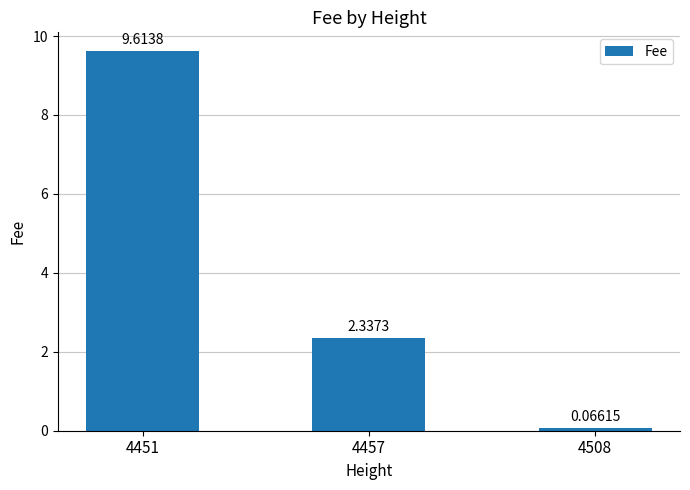

List the labels in order of value, largest first.

4451, 4457, 4508